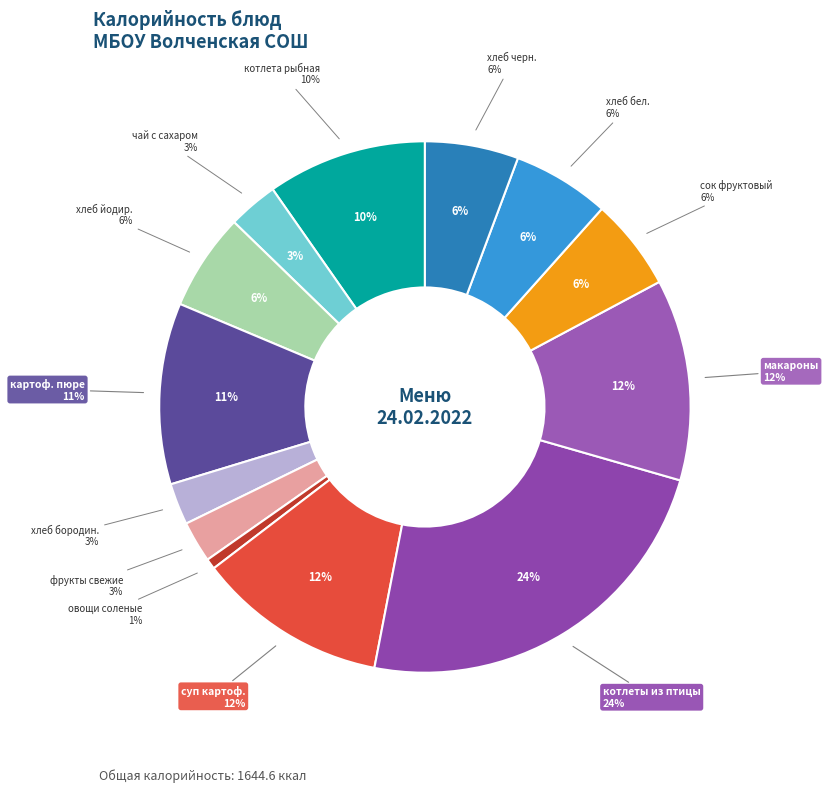

Which category has the smallest portion of the pie?

овощи соленые